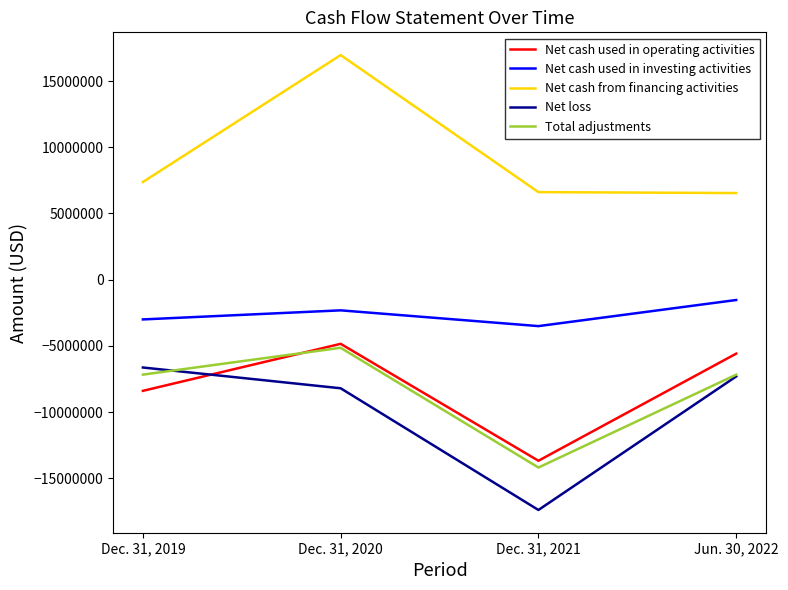

True or false: Net cash used in investing activities and Net cash used in operating activities intersect in this chart.

False